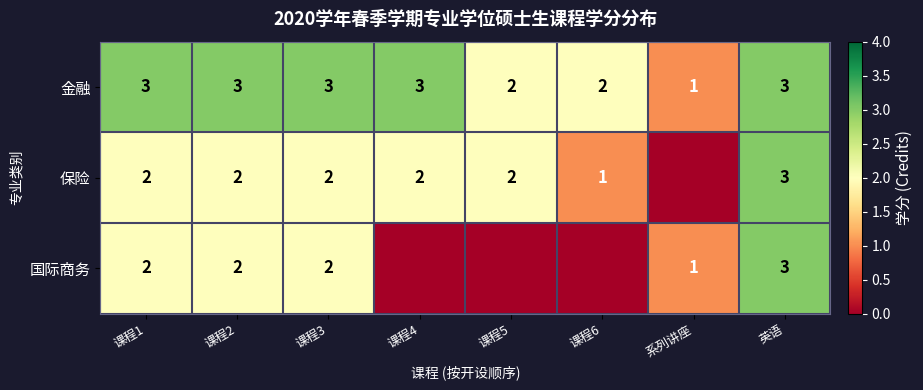

Is the value of 保险 at 英语 greater than the value of 金融 at 课程6?

Yes